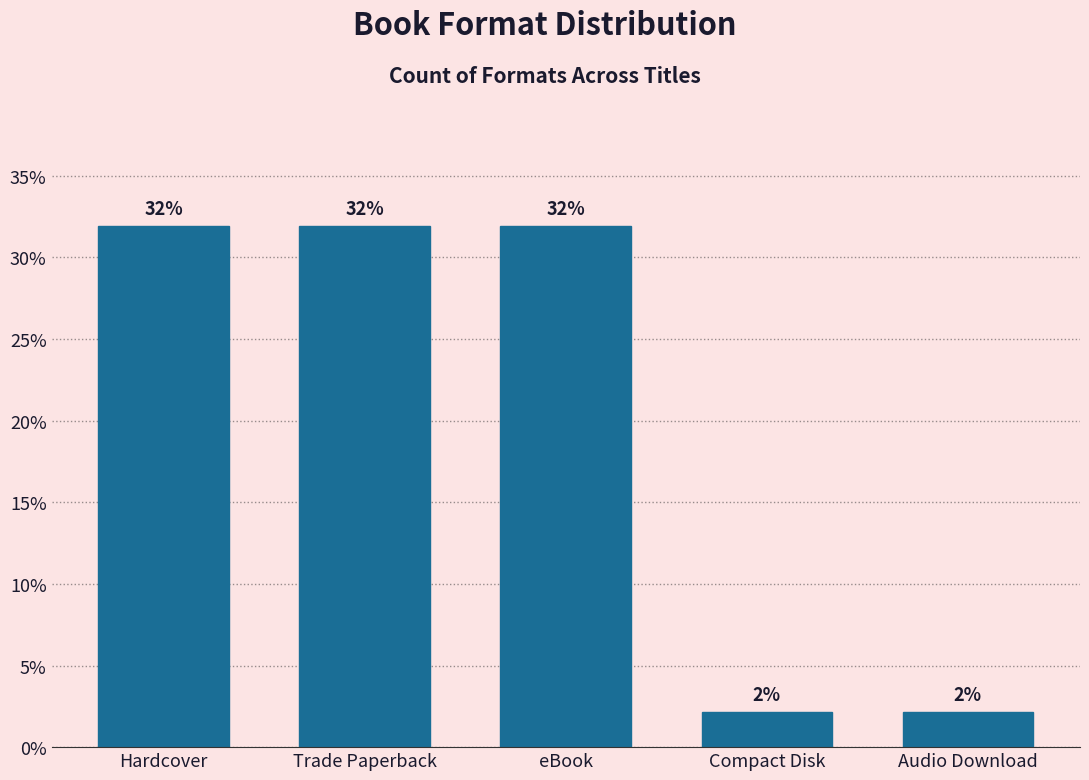

Is it true that the value at Trade Paperback is 31.9?

True